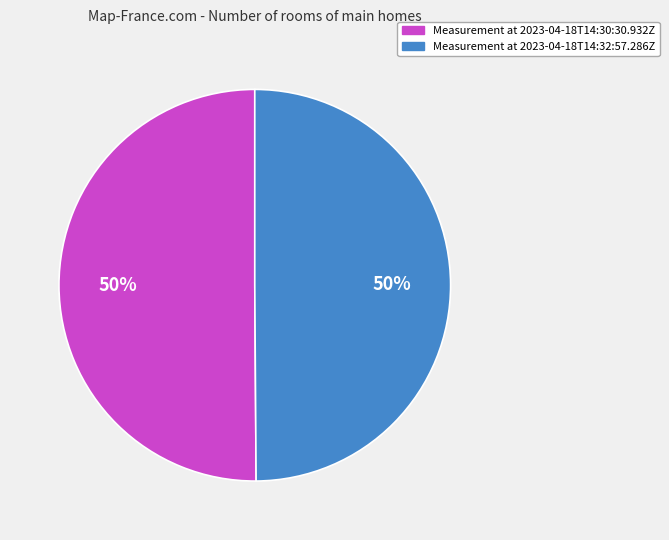

To the nearest percent, what is the average slice percentage?

50%